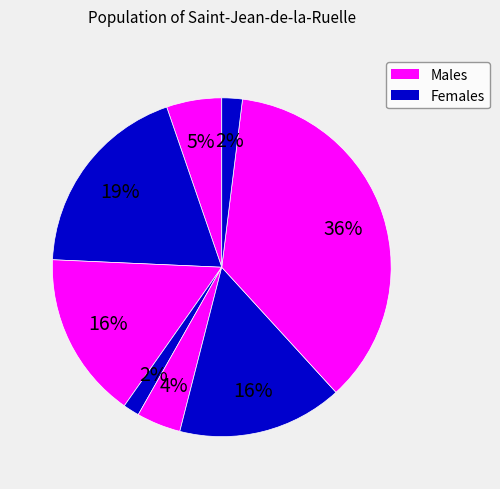

Count the number of slices in the pie.

8